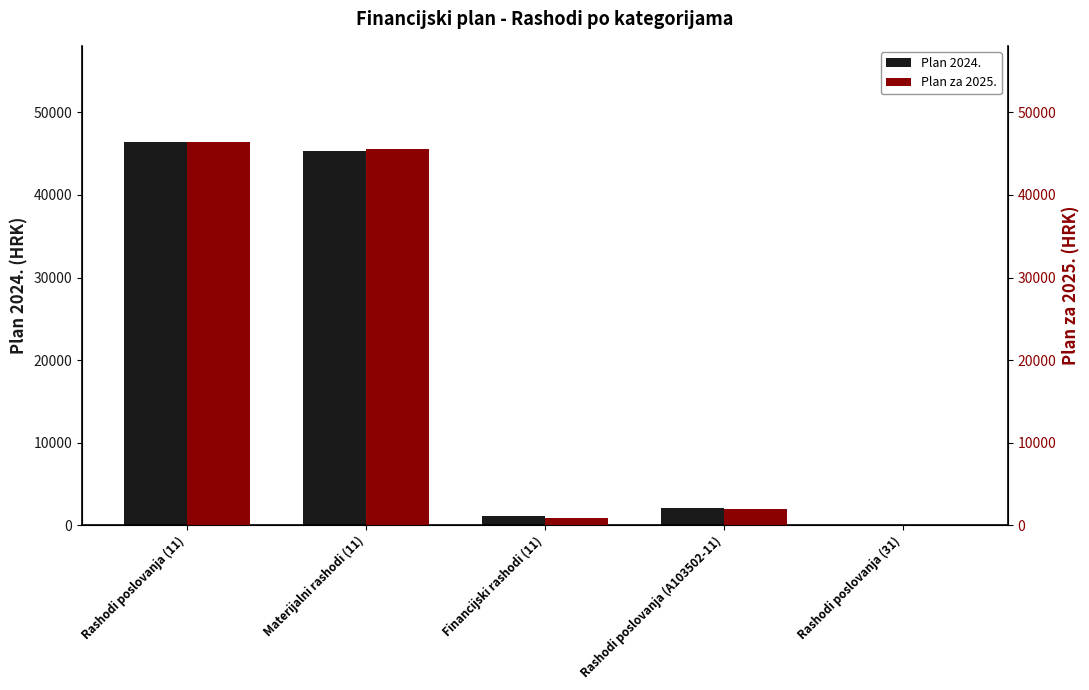

What is the greatest value displayed?

46455